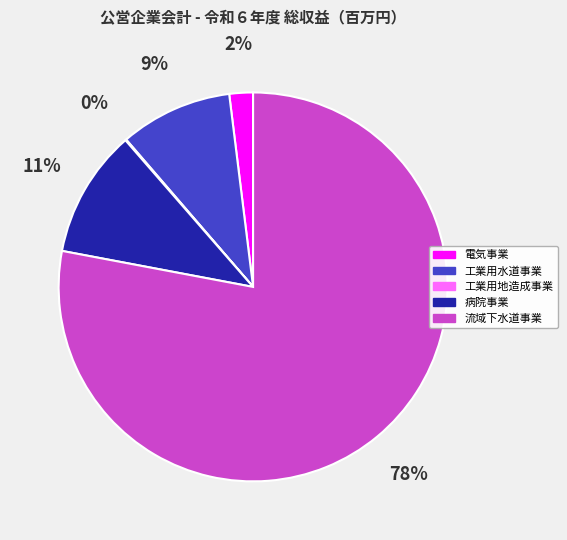

Which slice is the largest?

流域下水道事業